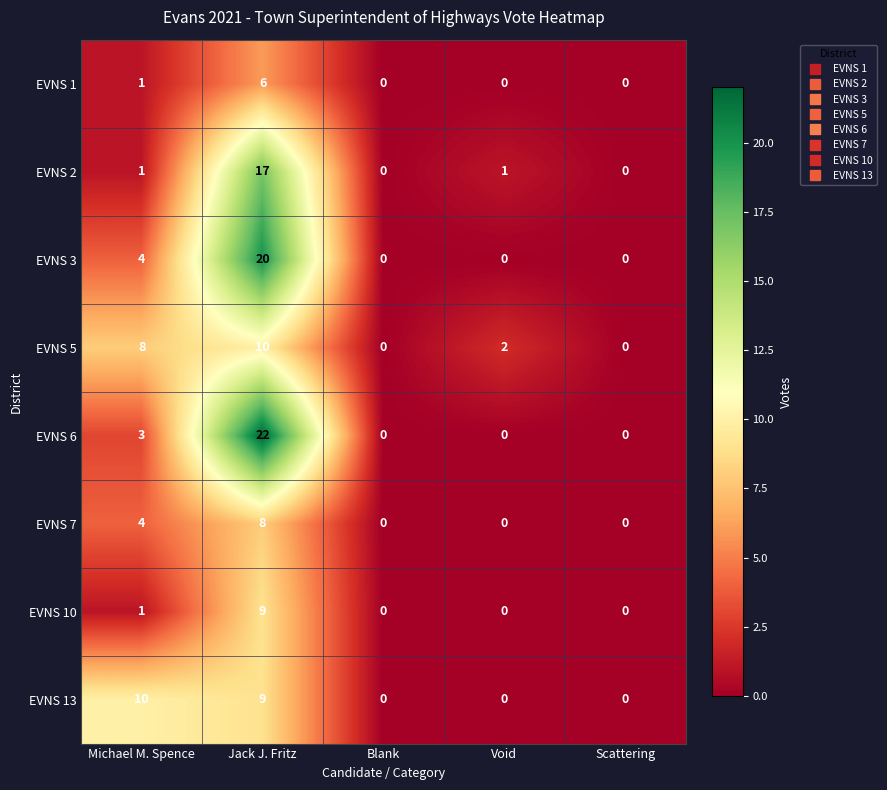

At which label is EVNS 10 closest to 4?

Michael M. Spence